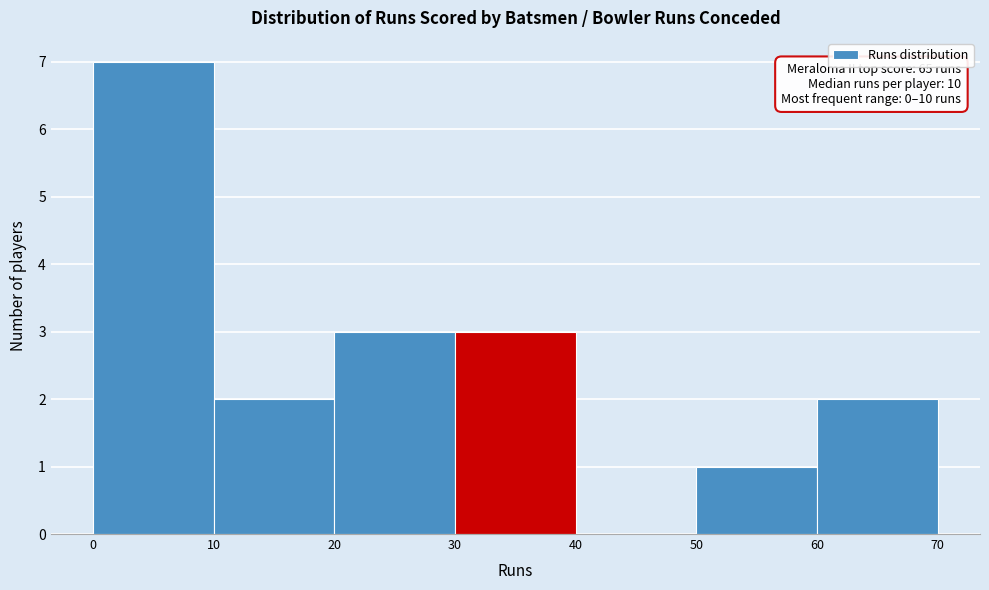

Over which range of the x-axis is the bar tallest?

0 to 10